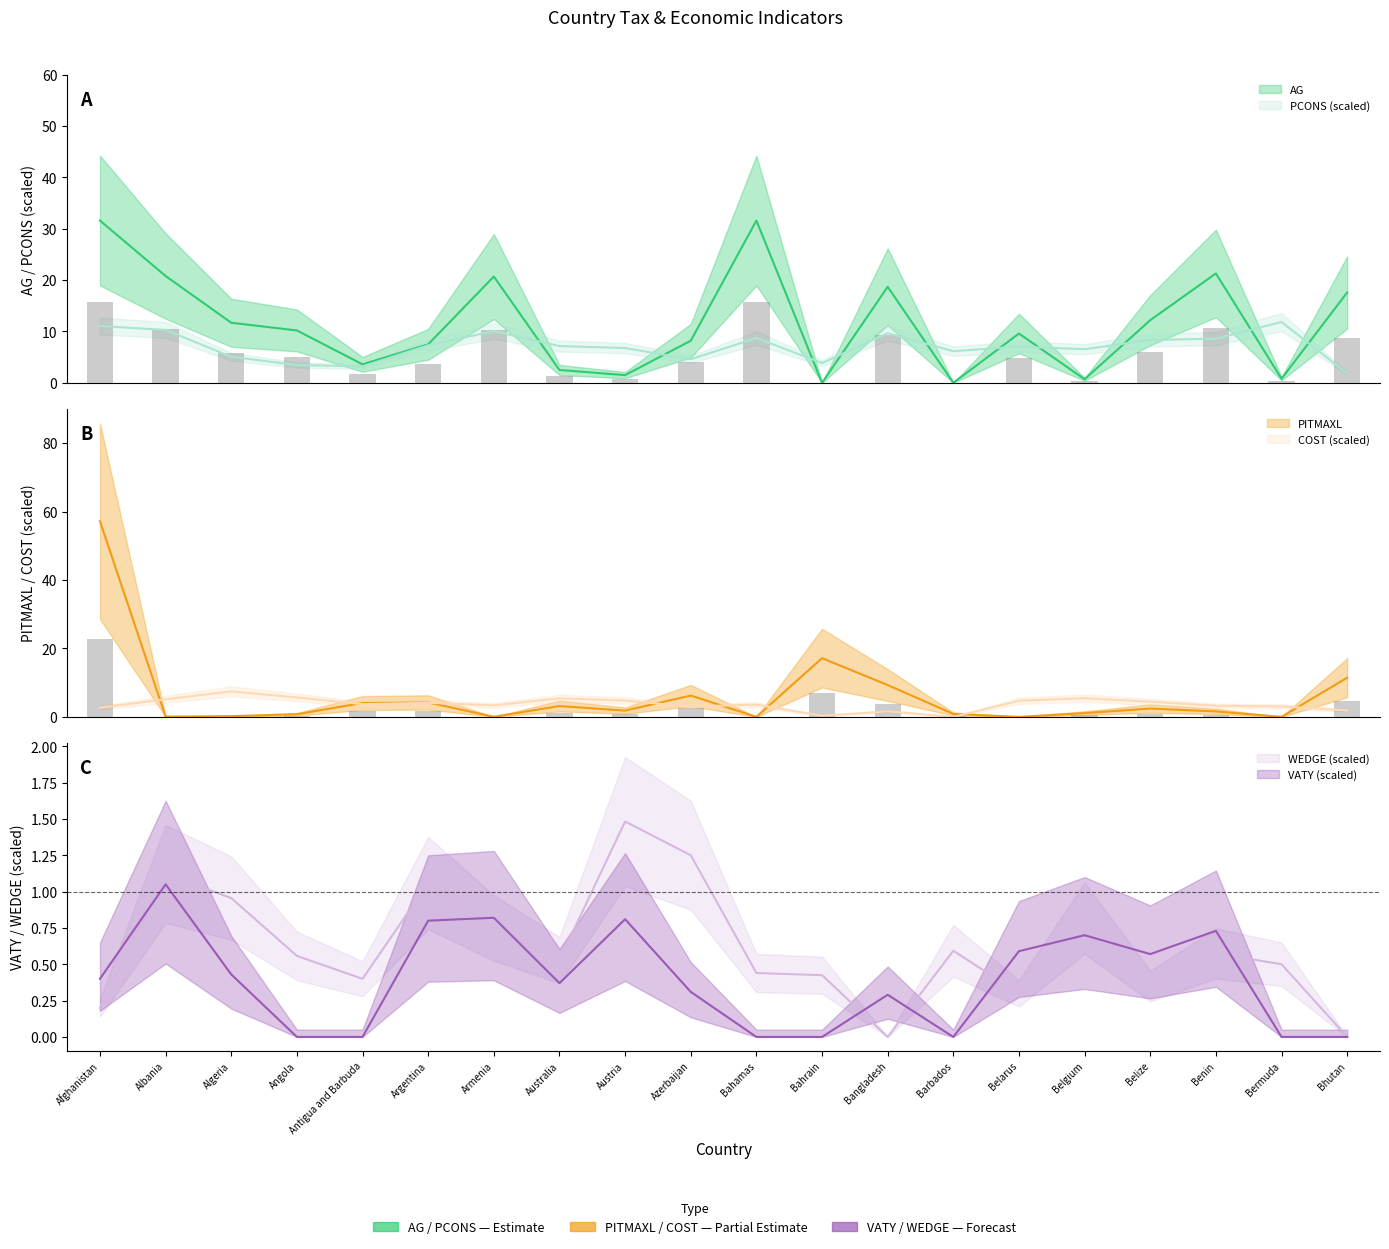

Reading left to right, list all the values displayed in this chart.

AG: Afghanistan=31.6	Albania=20.8	Algeria=11.7	Angola=10.2	Antigua and Barbuda=3.6	Argentina=7.5	Armenia=20.7	Australia=2.5	Austria=1.5	Azerbaijan=8.2	Bahamas=31.6	Bahrain=0.0	Bangladesh=18.7	Barbados=0.0	Belarus=9.6	Belgium=0.7	Belize=12.2	Benin=21.3	Bermuda=0.8	Bhutan=17.6
PCONS: Afghanistan=11.1	Albania=10.3	Algeria=5.1	Angola=3.5	Antigua and Barbuda=3.2	Argentina=7.3	Armenia=10.1	Australia=7.2	Austria=6.8	Azerbaijan=4.6	Bahamas=8.7	Bahrain=3.9	Bangladesh=9.7	Barbados=6.2	Belarus=7.0	Belgium=6.5	Belize=8.3	Benin=8.6	Bermuda=11.8	Bhutan=1.8
PITMAXL: Afghanistan=57.2	Albania=0.1	Algeria=0.2	Angola=0.8	Antigua and Barbuda=4.1	Argentina=4.2	Armenia=0.0	Australia=3.2	Austria=1.8	Azerbaijan=6.2	Bahamas=0.0	Bahrain=17.2	Bangladesh=9.3	Barbados=0.9	Belarus=0.0	Belgium=1.1	Belize=2.4	Benin=1.6	Bermuda=0.0	Bhutan=11.4
COST: Afghanistan=2.7	Albania=5.1	Algeria=7.5	Angola=5.7	Antigua and Barbuda=3.7	Argentina=4.1	Armenia=3.4	Australia=5.4	Austria=4.8	Azerbaijan=3.0	Bahamas=3.6	Bahrain=0.3	Bangladesh=1.6	Barbados=0.0	Belarus=4.7	Belgium=5.5	Belize=4.4	Benin=3.2	Bermuda=3.1	Bhutan=1.9
VATY: Afghanistan=0.4	Albania=1.1	Algeria=0.4	Angola=0.0	Antigua and Barbuda=0.0	Argentina=0.8	Armenia=0.8	Australia=0.4	Austria=0.8	Azerbaijan=0.3	Bahamas=0.0	Bahrain=0.0	Bangladesh=0.3	Barbados=0.0	Belarus=0.6	Belgium=0.7	Belize=0.6	Benin=0.7	Bermuda=0.0	Bhutan=0.0
WEDGE: Afghanistan=0.2	Albania=1.1	Algeria=1.0	Angola=0.6	Antigua and Barbuda=0.4	Argentina=1.1	Armenia=0.8	Australia=0.5	Austria=1.5	Azerbaijan=1.2	Bahamas=0.4	Bahrain=0.4	Bangladesh=0.0	Barbados=0.6	Belarus=0.3	Belgium=0.8	Belize=0.3	Benin=0.6	Bermuda=0.5	Bhutan=0.0